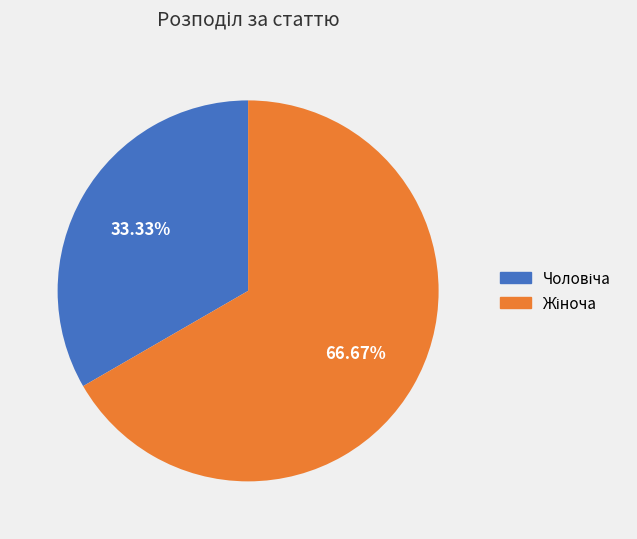

How many segments does this pie chart have?

2